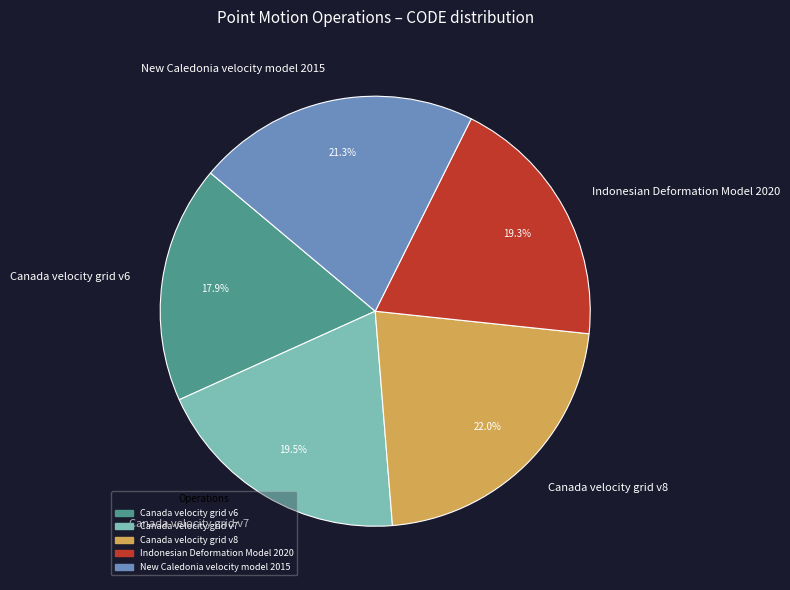

Which category has the smallest portion of the pie?

Canada velocity grid v6